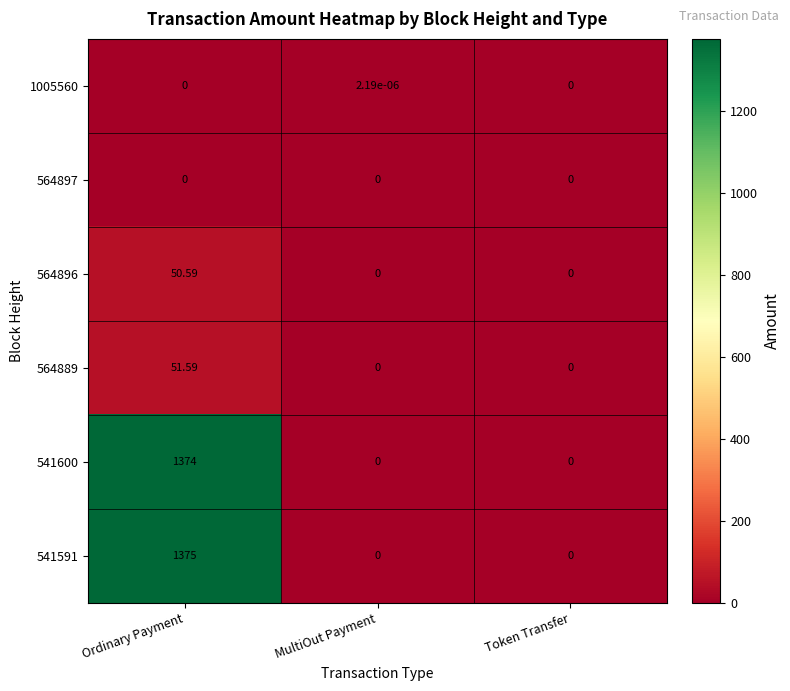

Which category has the highest value in the 1005560 series?

MultiOut Payment